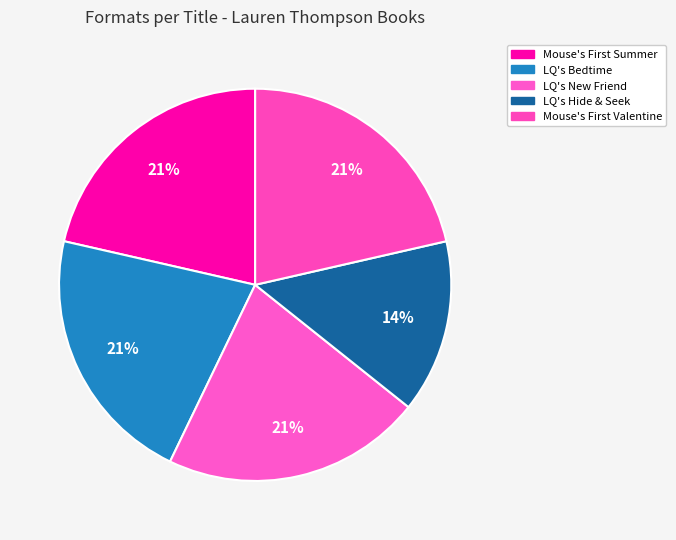

How many segments does this pie chart have?

5